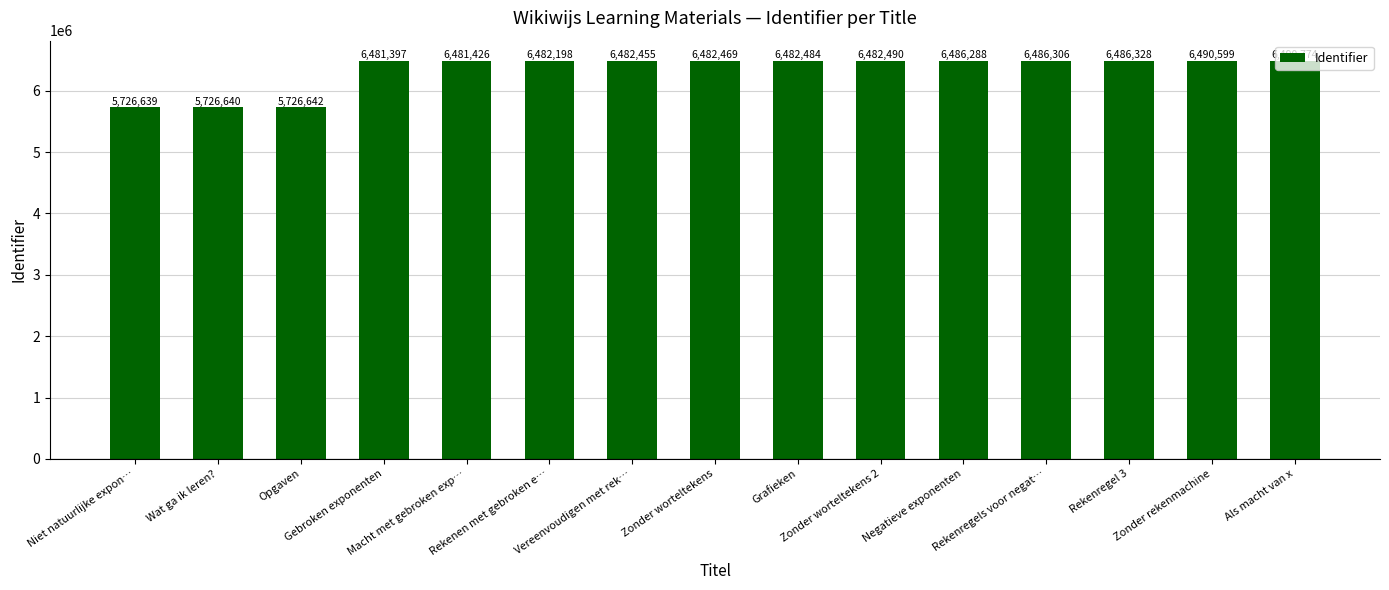

Which has a higher value, Opgaven or Rekenregels voor negat…?

Rekenregels voor negat…